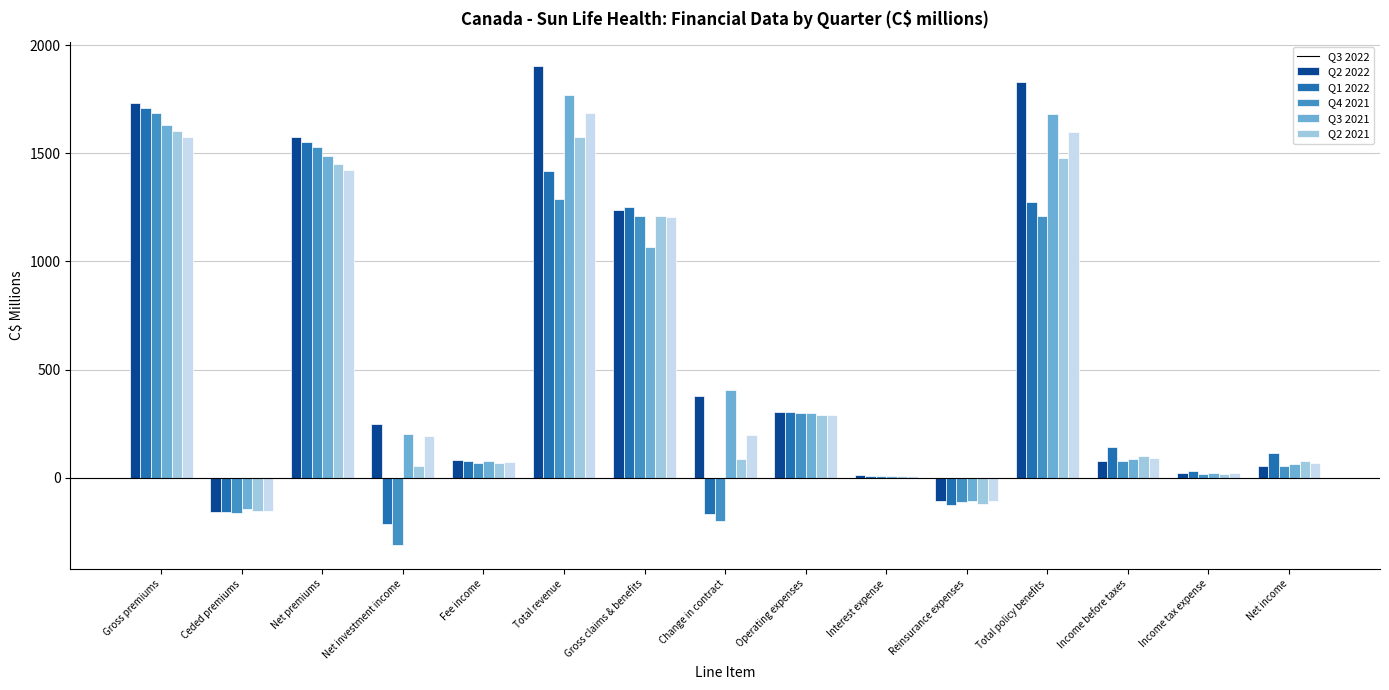

What is the difference between the highest and lowest values at Fee income?

12